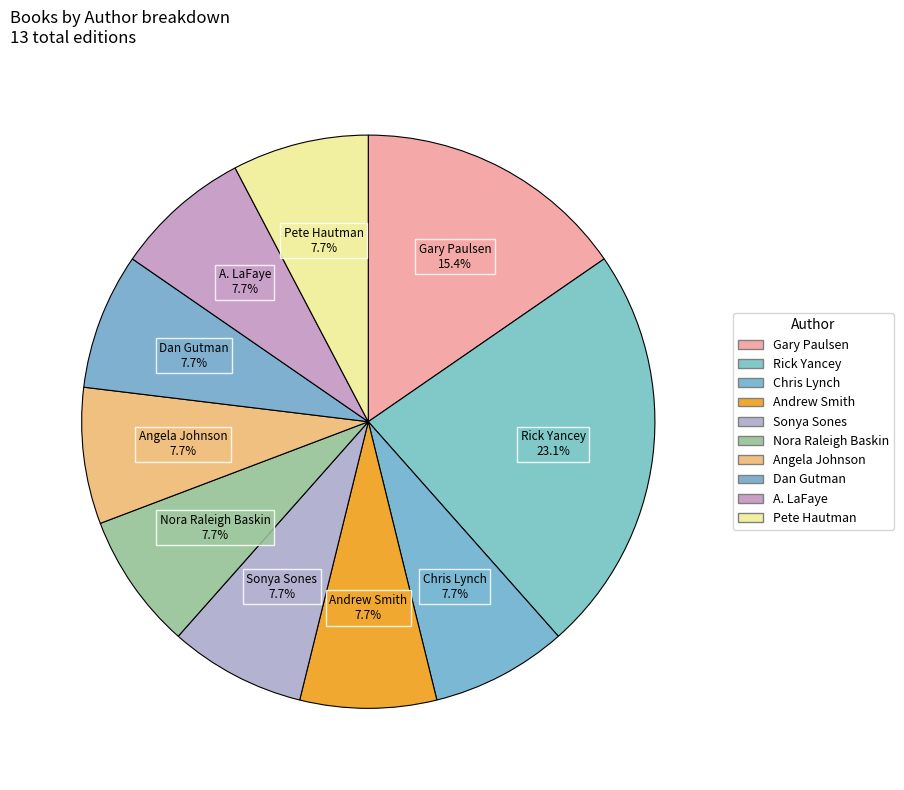

Does Chris Lynch account for over 50% of the chart?

No